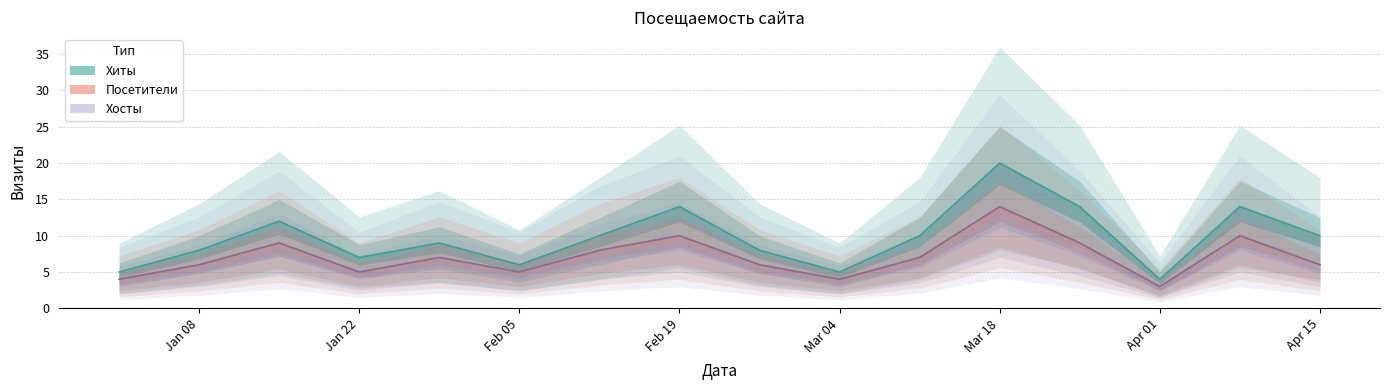

True or false: Хиты and Посетители cross at least once.

False